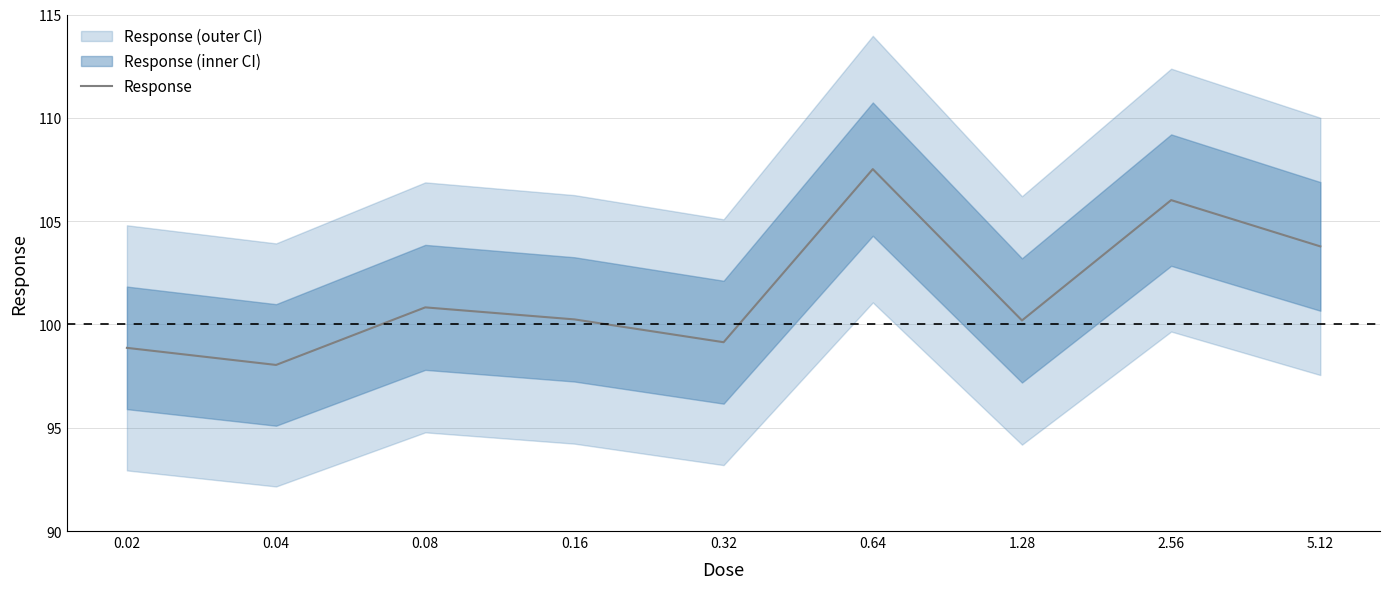

Where is the first local maximum?

0.08